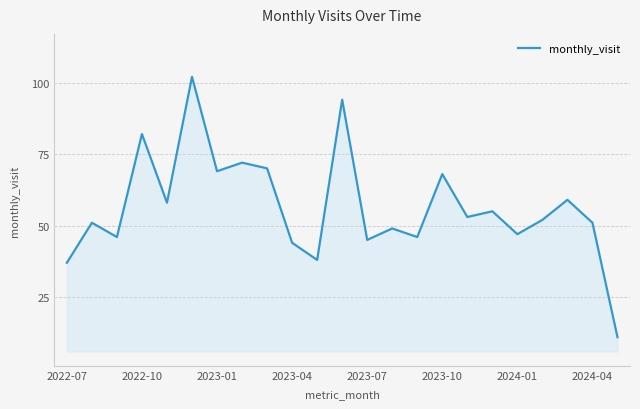

What is the difference between the maximum and minimum values?

91